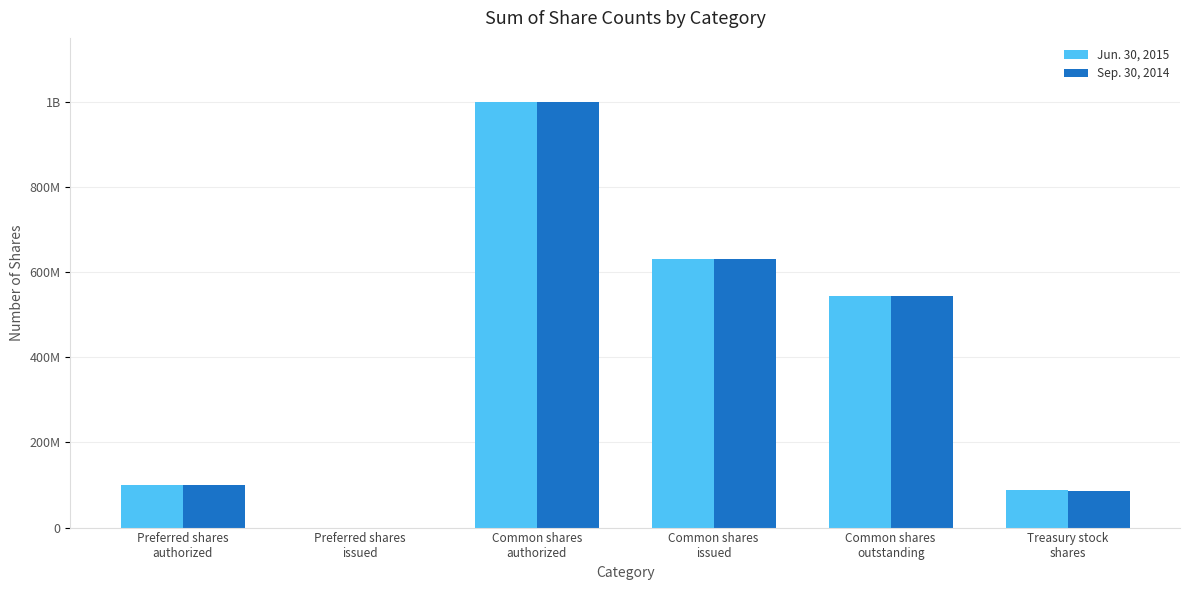

Are the bars grouped side by side (vs. stacked)?

Yes